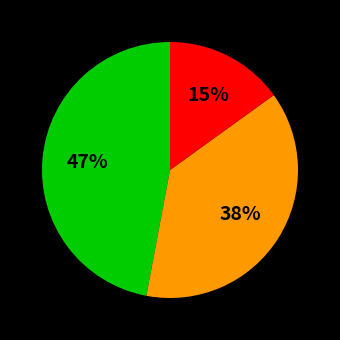

Is there any slice that represents more than half of the pie?

No